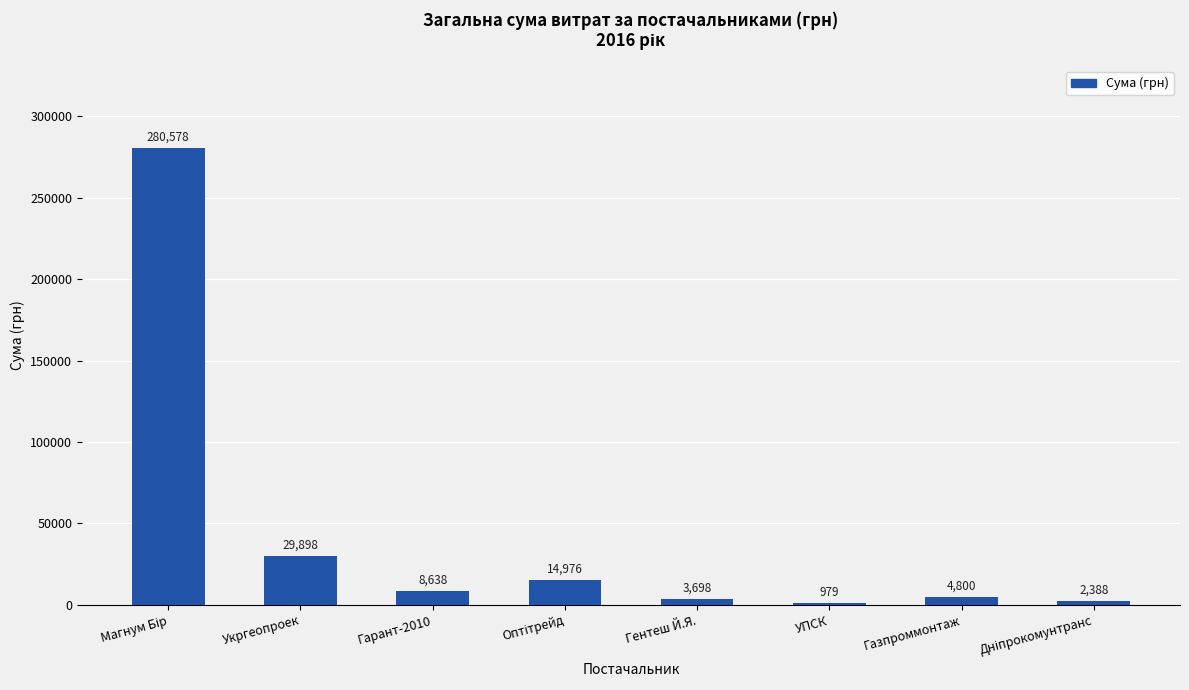

What is the greatest value displayed?

280578.0